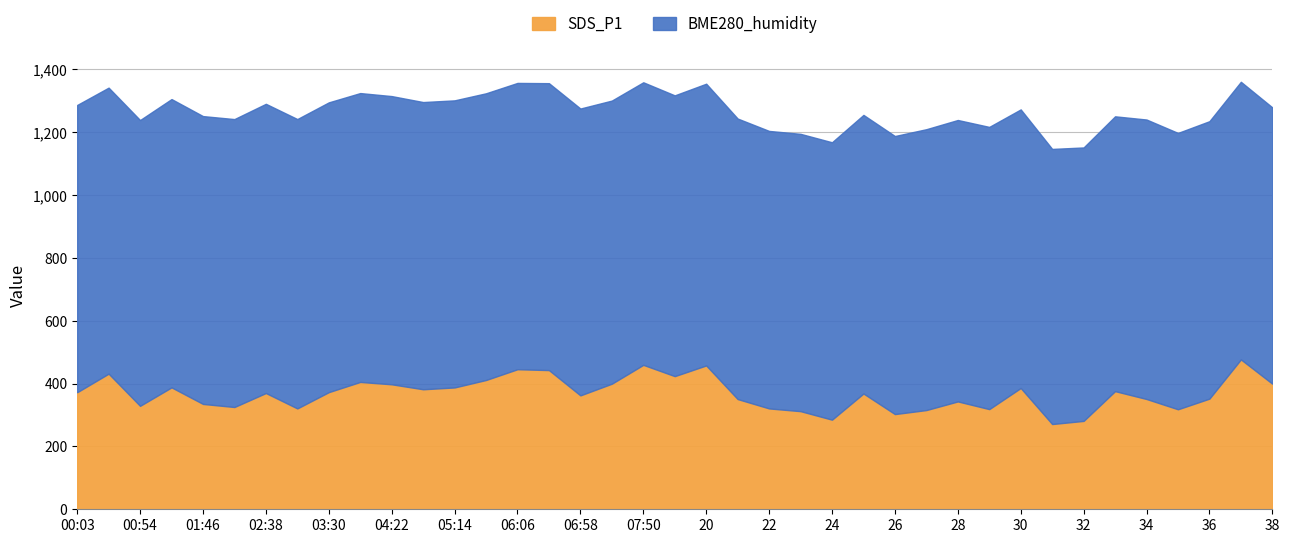

What are all the series names shown in the legend?

SDS_P1, BME280_humidity